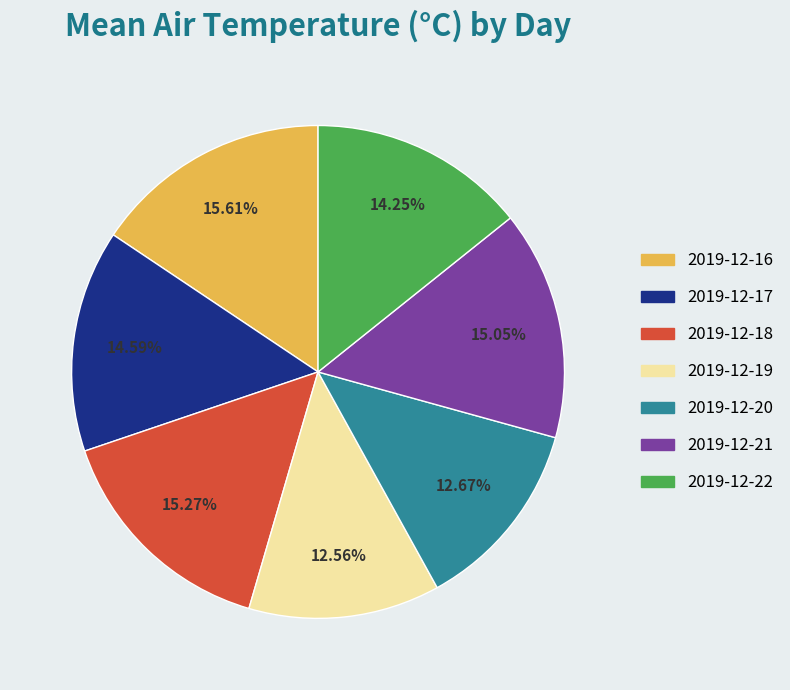

Is 2019-12-18 the majority of the pie?

No